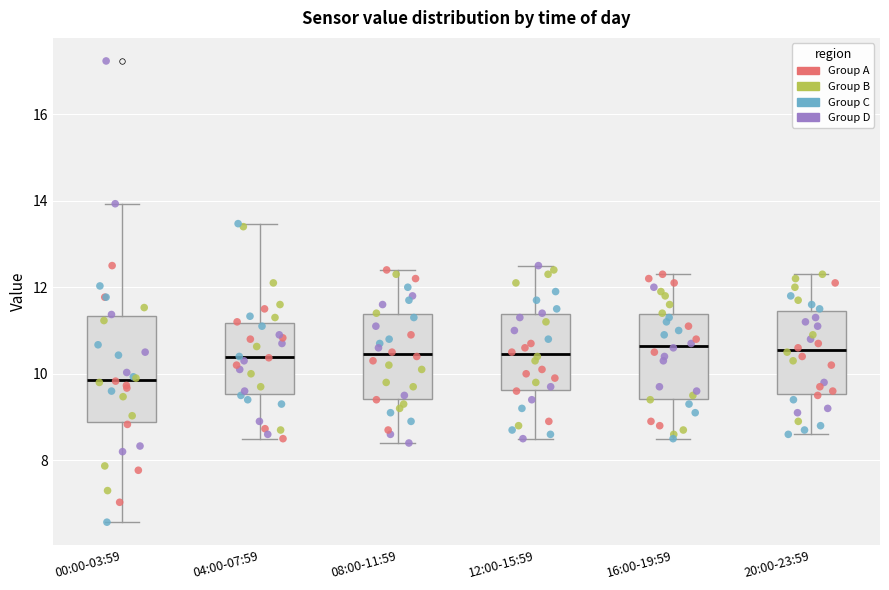

Where does the upper whisker of the box for 04:00-07:59 end on the y-axis? The values are not printed on the chart, so give them approximately, as read against the axis.

13.4